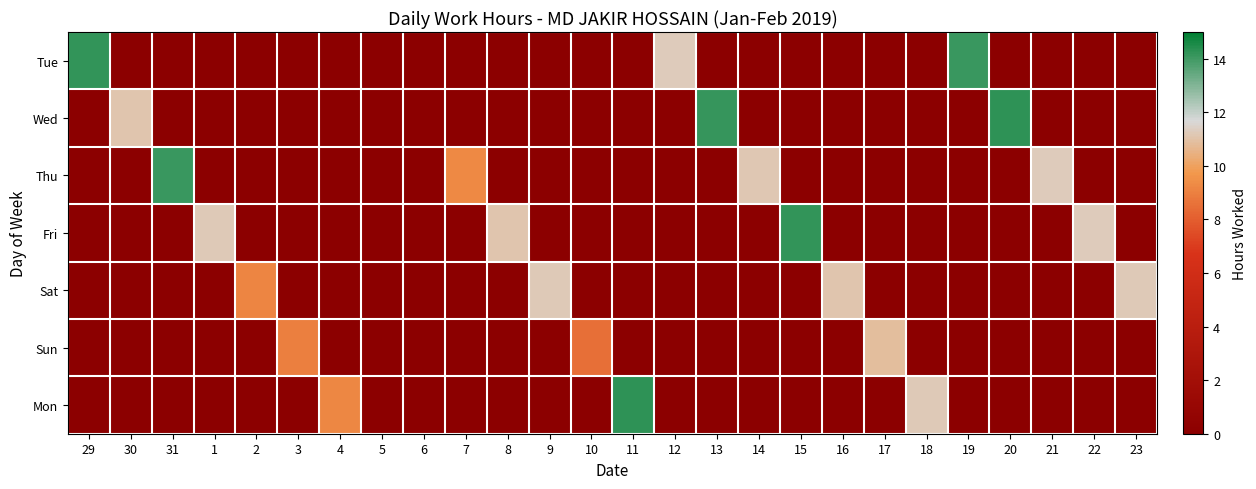

Which series has the widest spread of values?

Wed